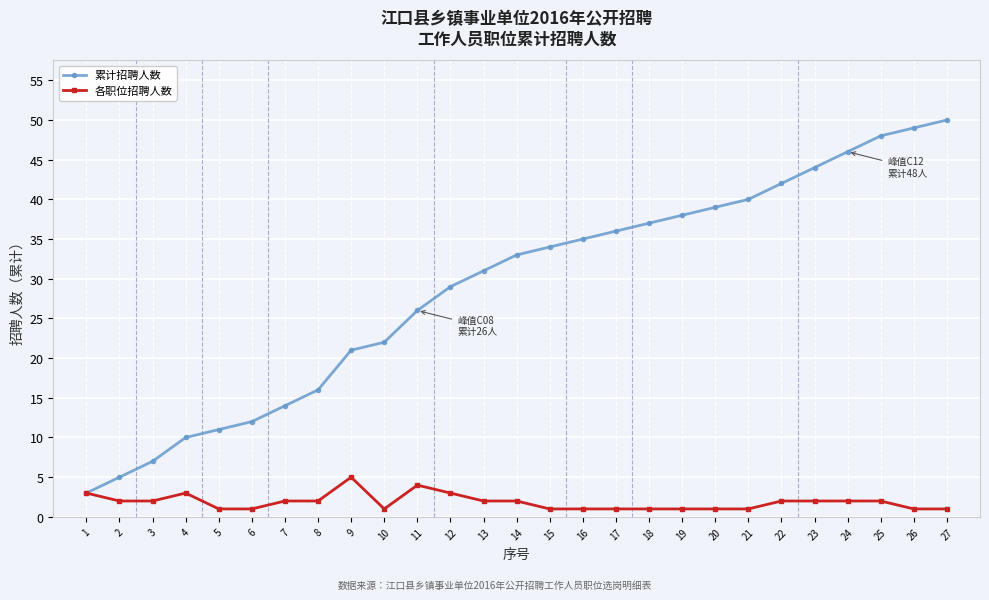

How many data points in 累计招聘人数 are less than 33?

13